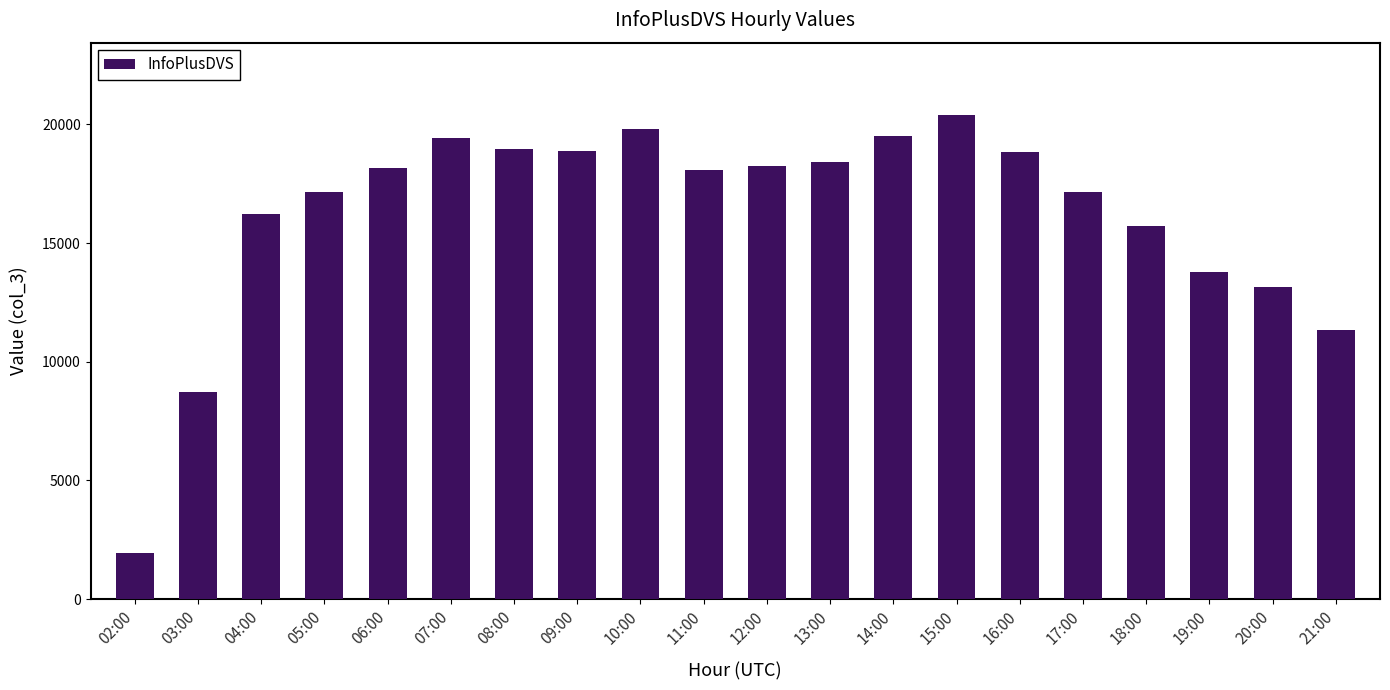

Which category has the lowest value across all series?

02:00